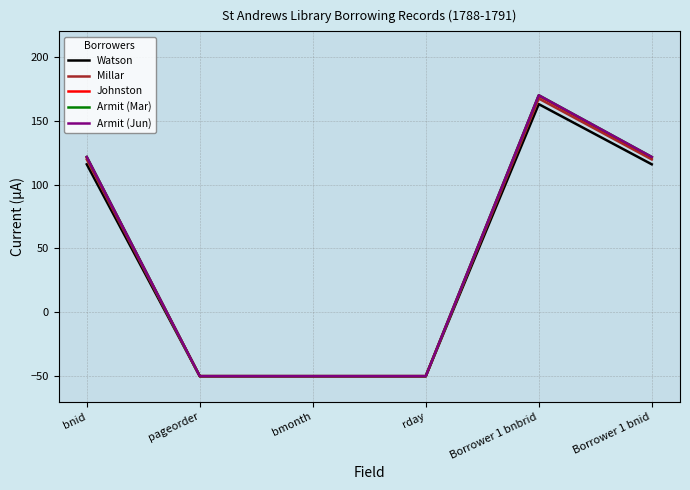

At which category is the sum across all series the highest?

Borrower 1 bnbrid